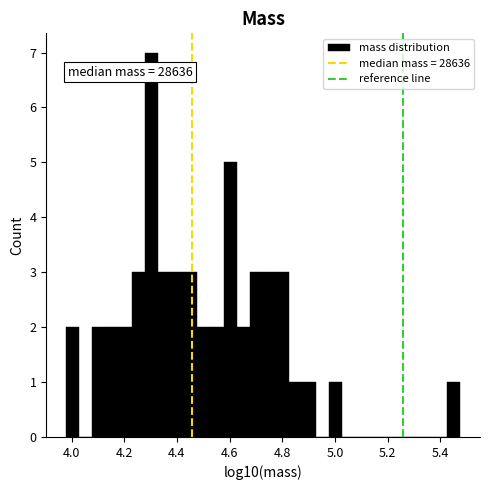

Around what value on the x-axis is the tallest bar? Give the approximate position of its centre, as read against the axis.

4.30